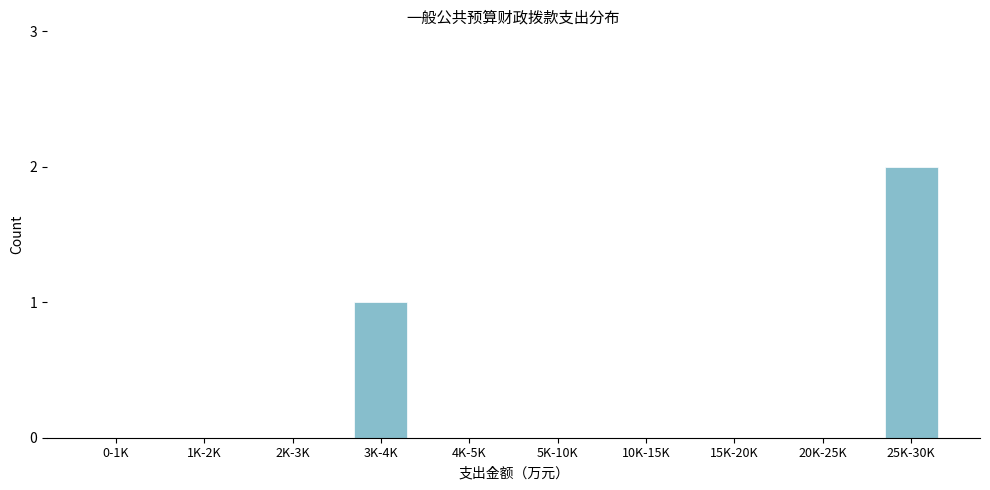

Reading left to right, transcribe all the data shown in this chart.

0-1K=0	1K-2K=0	2K-3K=0	3K-4K=1	4K-5K=0	5K-10K=0	10K-15K=0	15K-20K=0	20K-25K=0	25K-30K=2